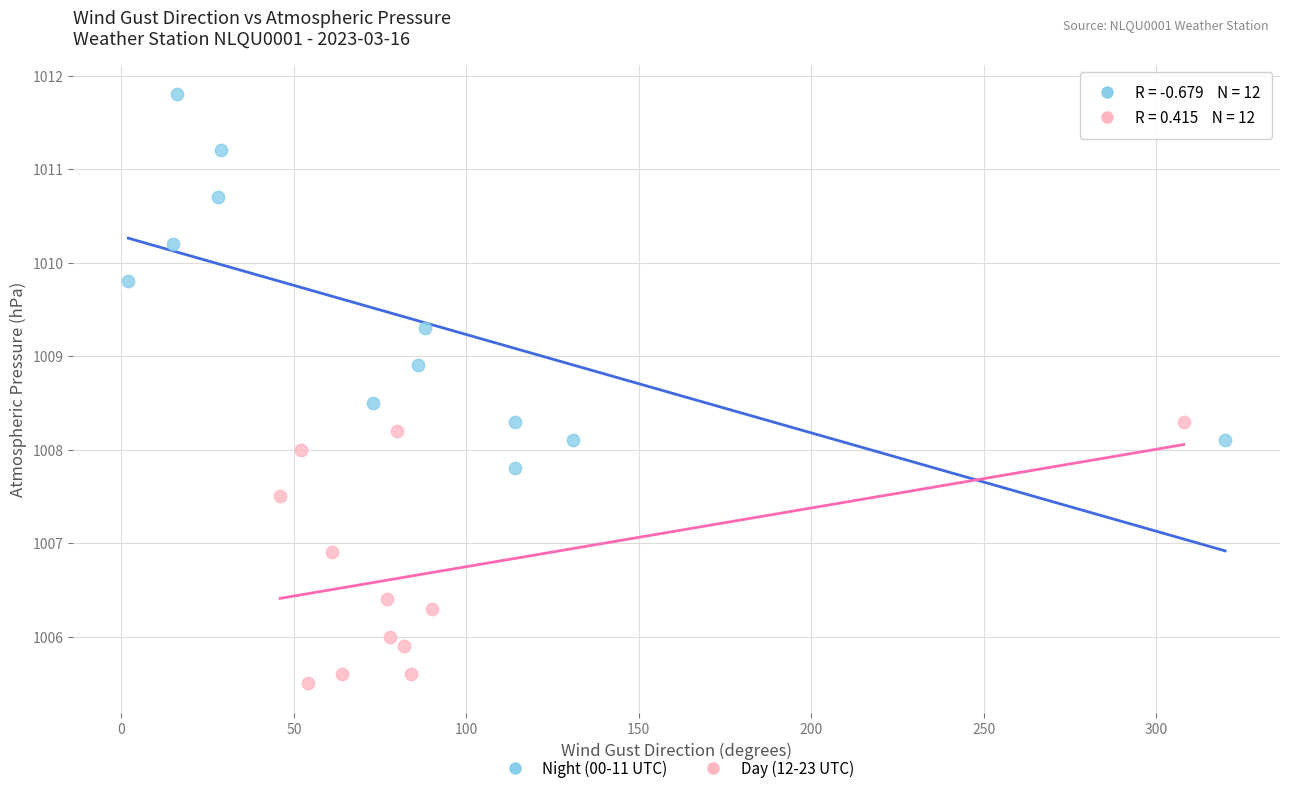

Which series has the widest spread of Y values?

Night (00-11 UTC)